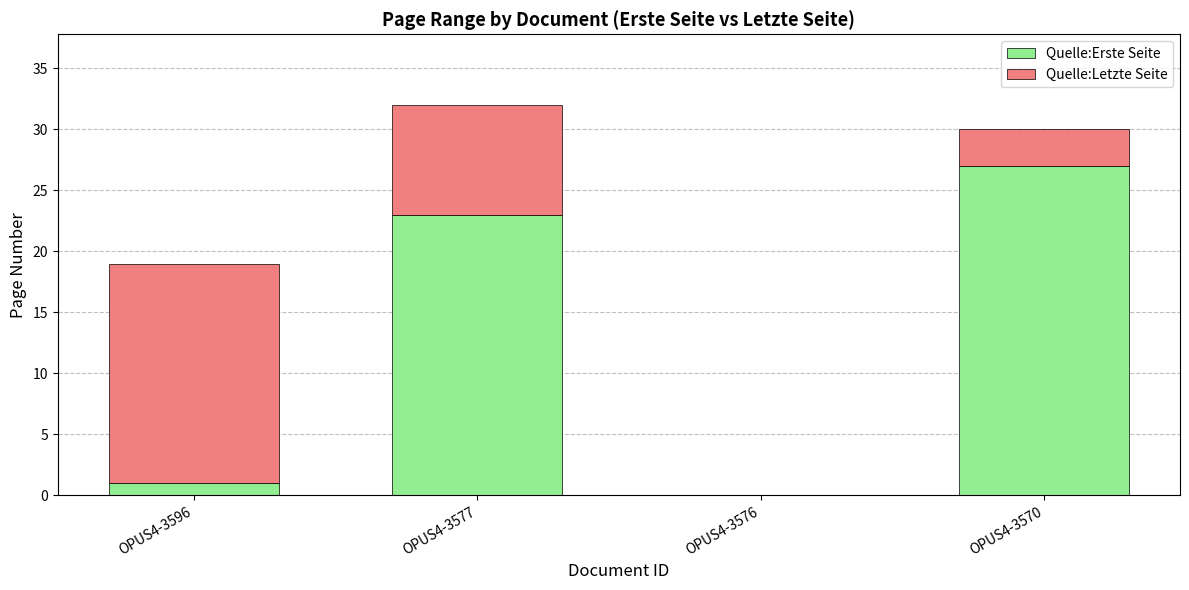

At which category is the sum across all series the highest?

OPUS4-3577